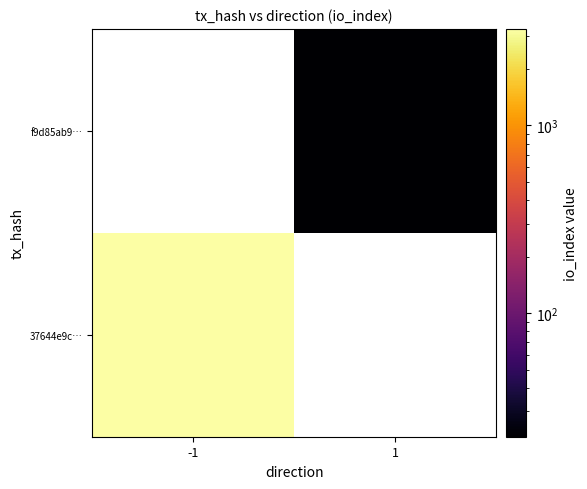

Count the number of data series in this chart.

2